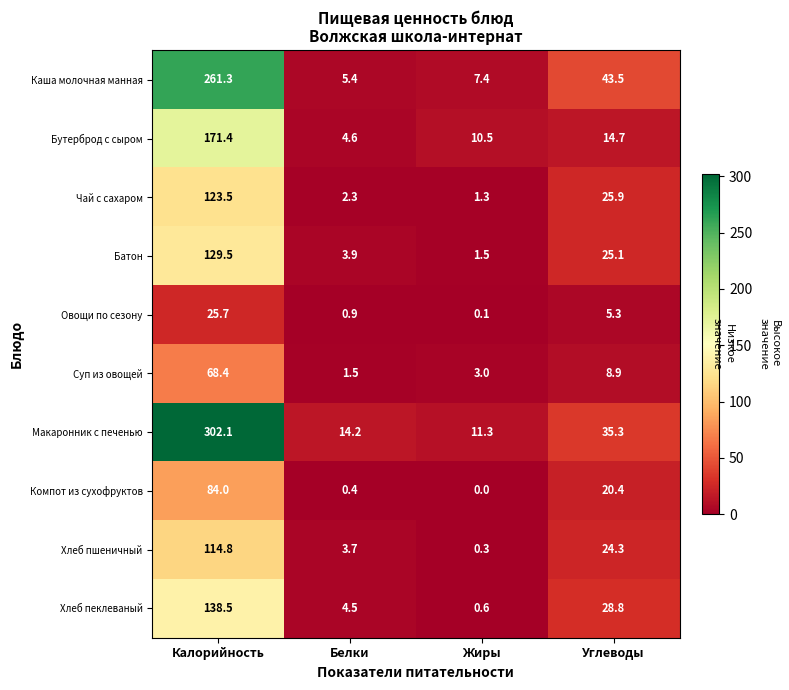

What is the average value of the Хлеб пшеничный series?

35.8